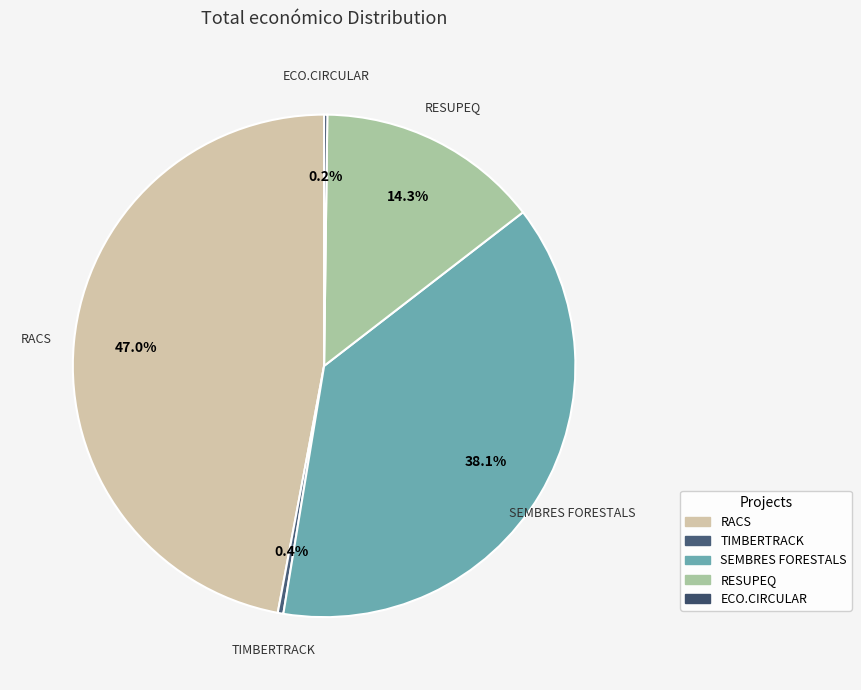

What is the largest slice in the pie chart?

RACS